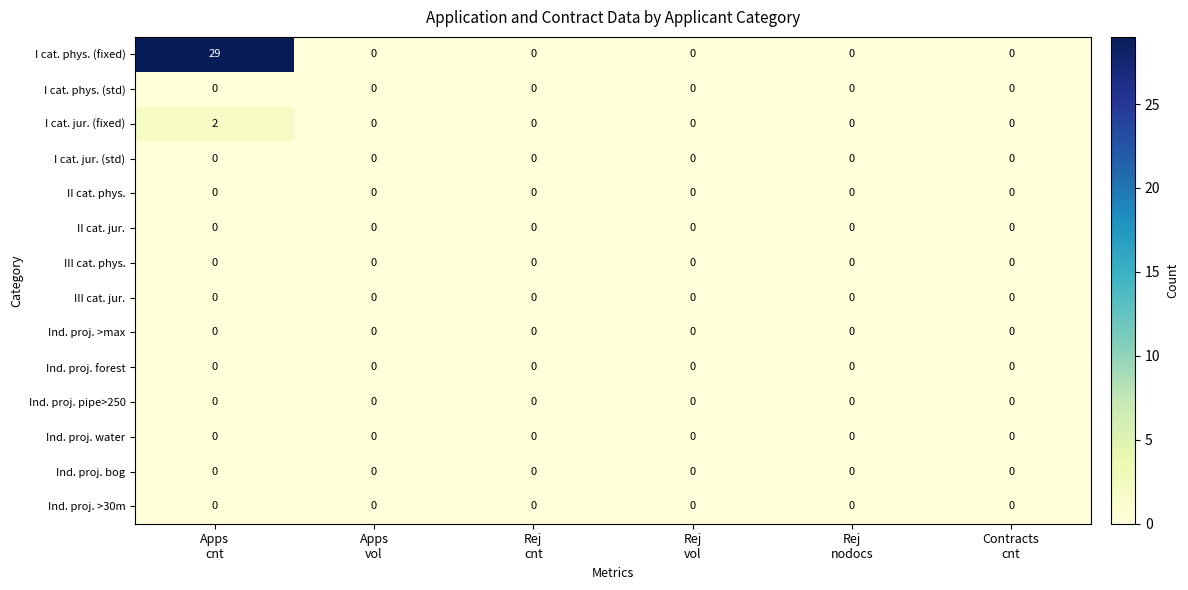

How many distinct data groups are displayed?

14